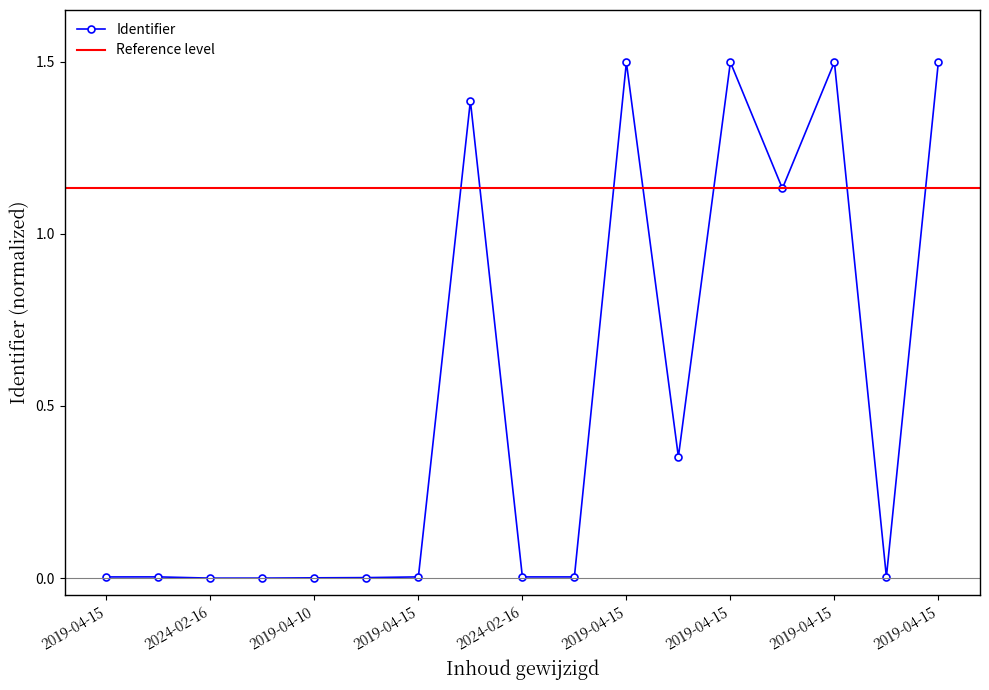

Which category has the highest value across all series?

2019-04-15